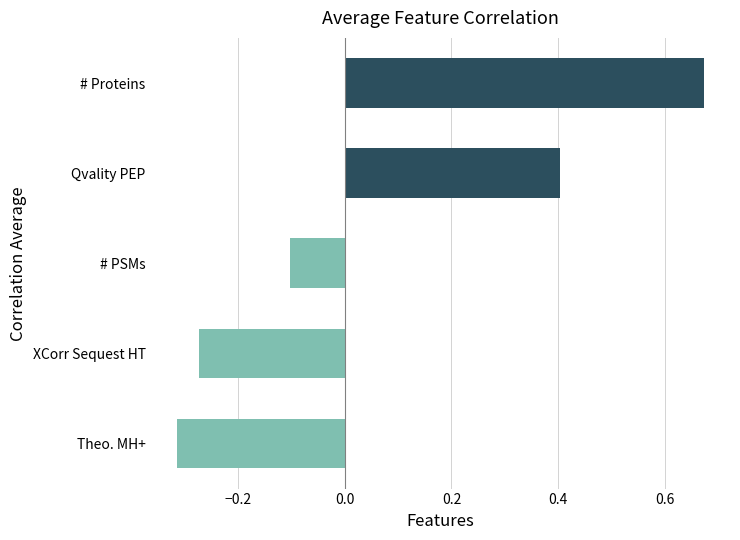

Which label corresponds to the smallest value in the chart?

Theo. MH+